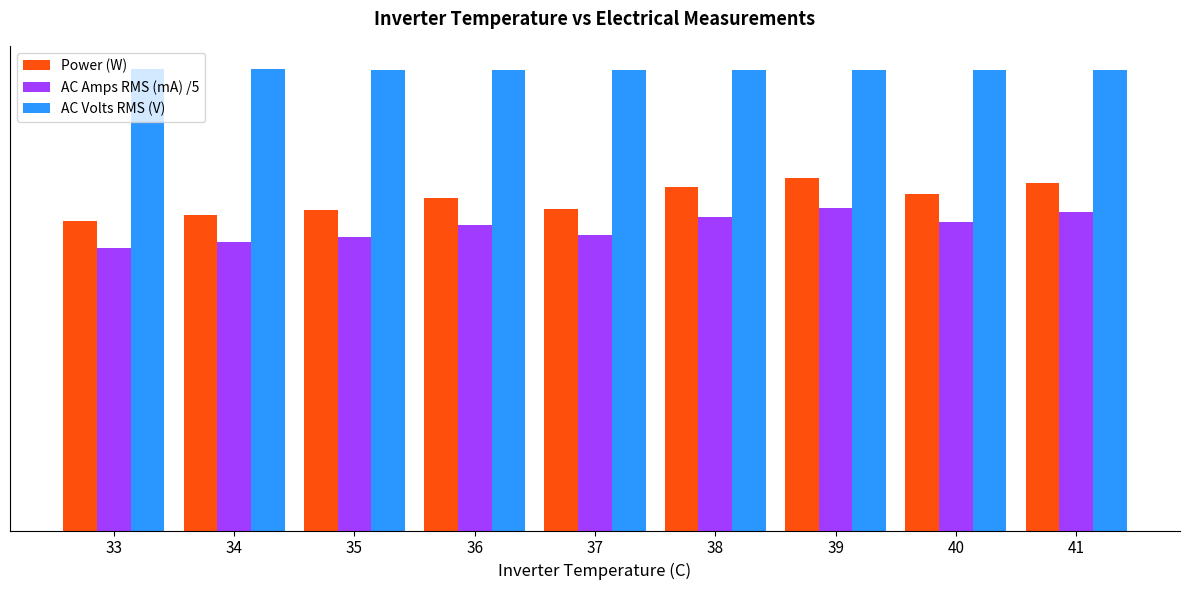

Reading left to right, extract all data points from this chart.

Power (W): 33=146.2	34=148.8	35=151.0	36=157.1	37=151.7	38=161.9	39=166.5	40=158.8	41=163.8
AC Amps RMS (mA) /5: 33=133.2	34=136.0	35=138.6	36=144.2	37=139.3	38=147.9	39=152.1	40=145.3	41=150.2
AC Volts RMS (V): 33=217.6	34=217.8	35=217.1	36=217.2	37=217.3	38=217.4	39=217.4	40=217.4	41=217.2